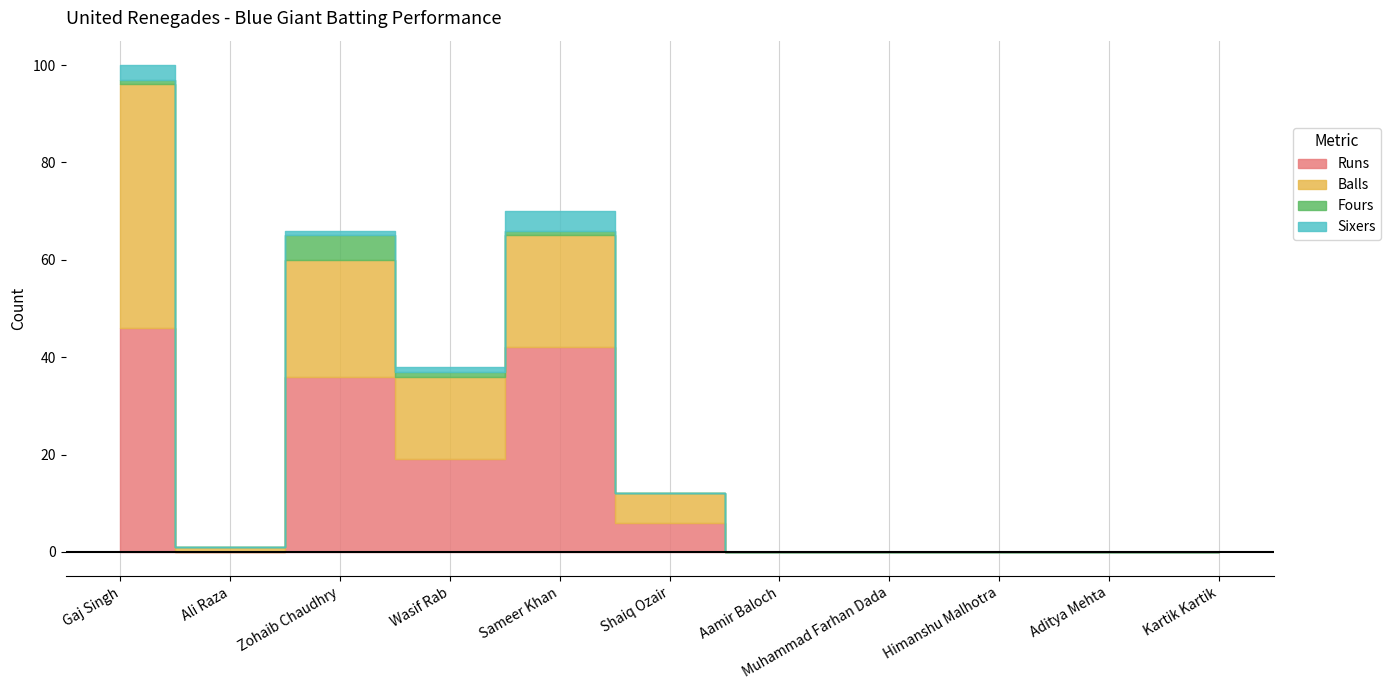

True or false: Runs has a value of 26 at Himanshu Malhotra.

False